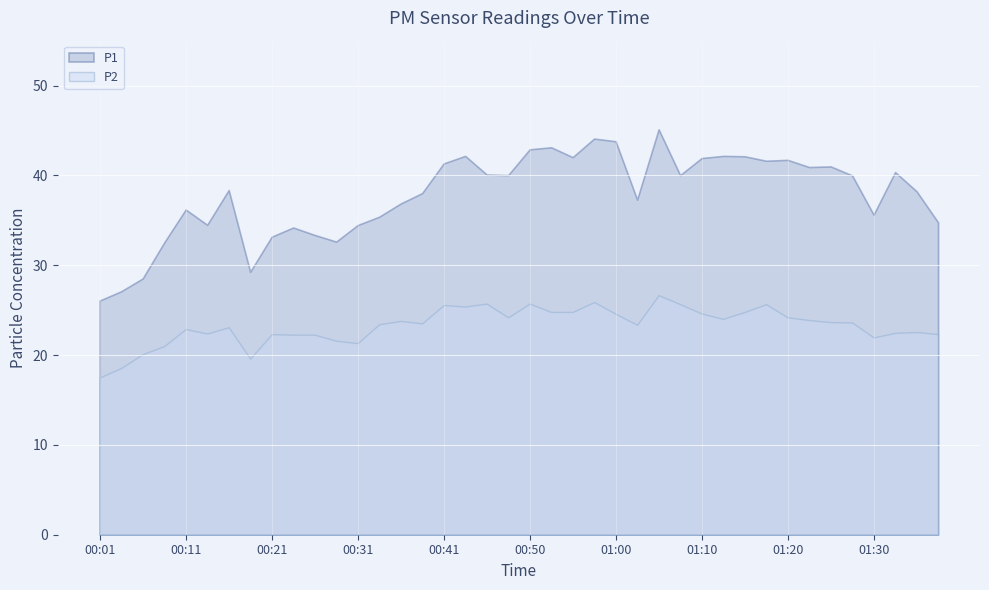

The value of P1 at 01:35 is 51.3. True or false?

False